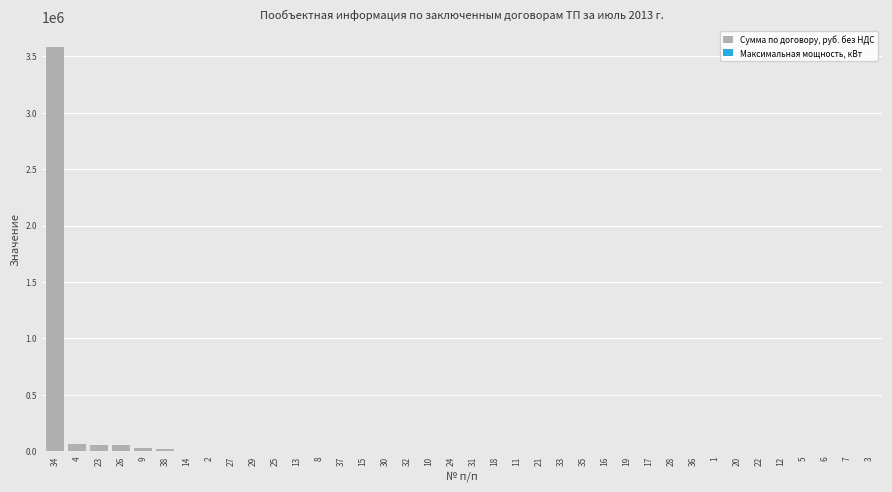

What is the sum of all Сумма по договору, руб. без НДС values?

3823633.4